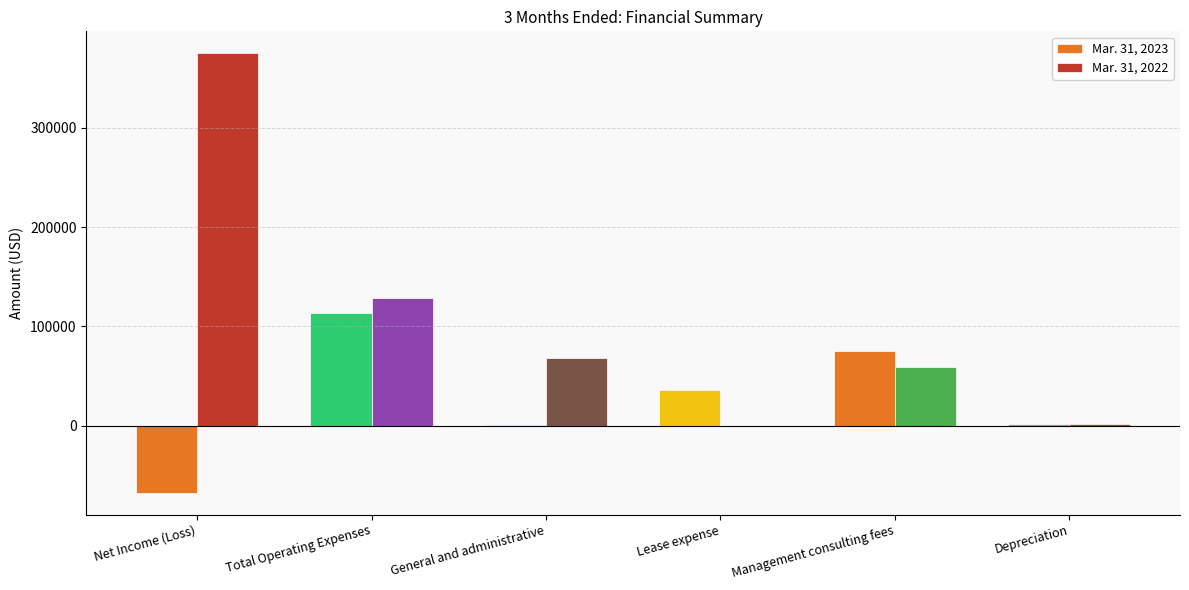

Which series has the largest total across all categories?

Mar. 31, 2022